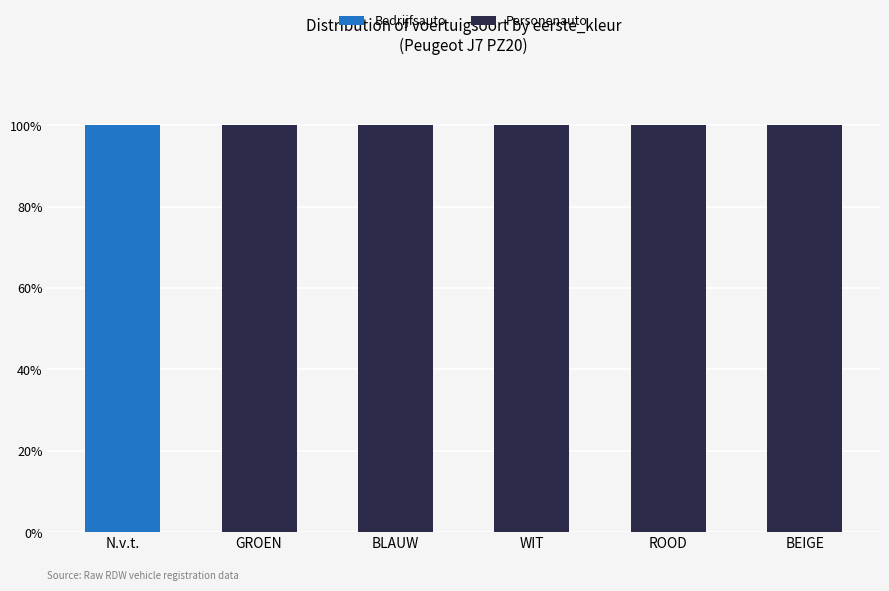

What is the label of the 5th bar from the left?

ROOD